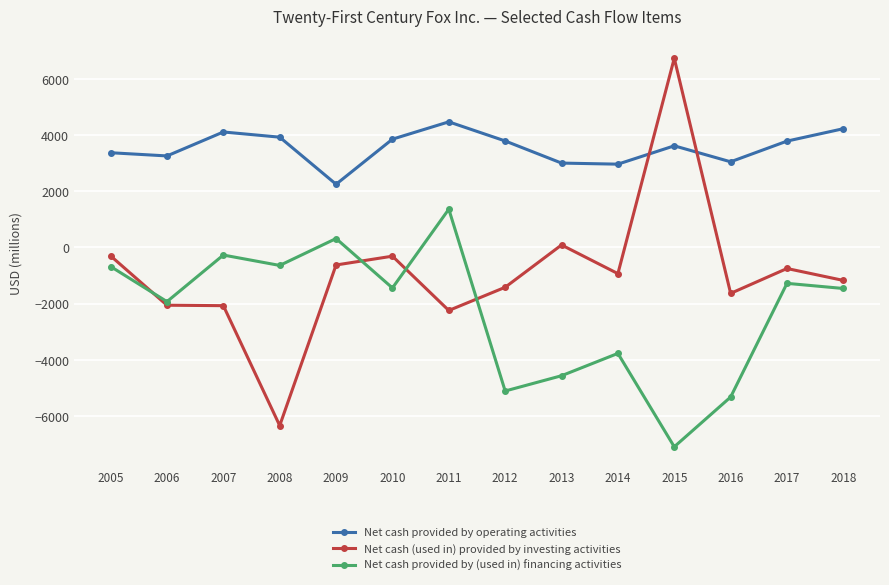

How many interior local peaks does the Net cash provided by (used in) financing activities series have?

5